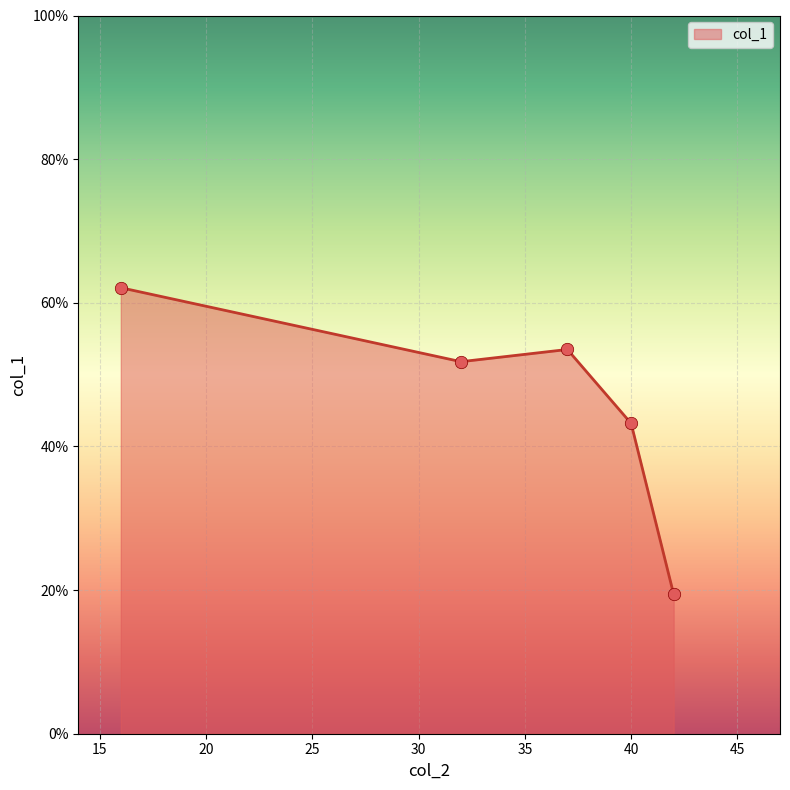

What is the average value?

46.0